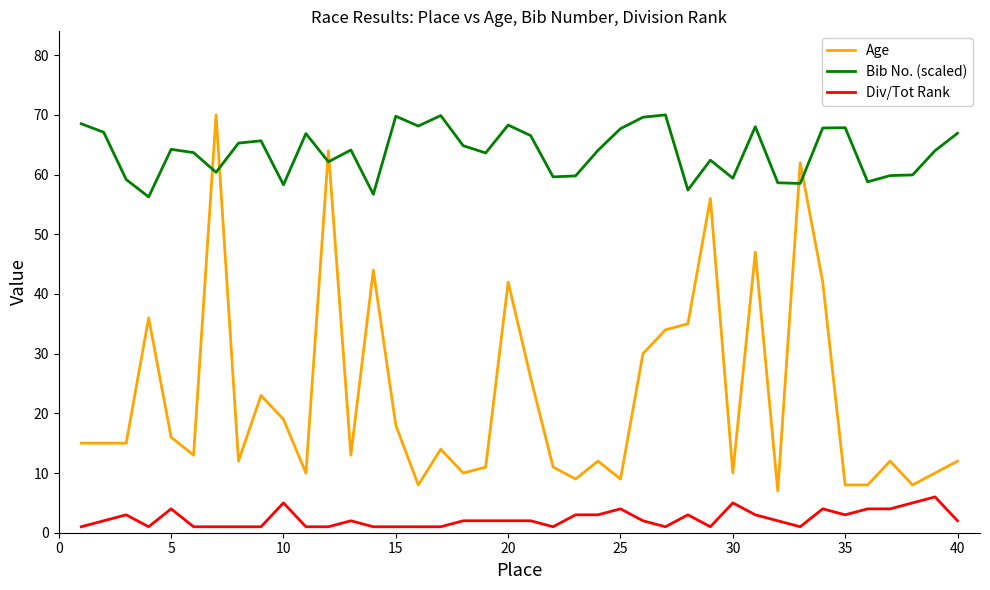

What is the lowest value of the Bib No. (scaled) series?

56.3